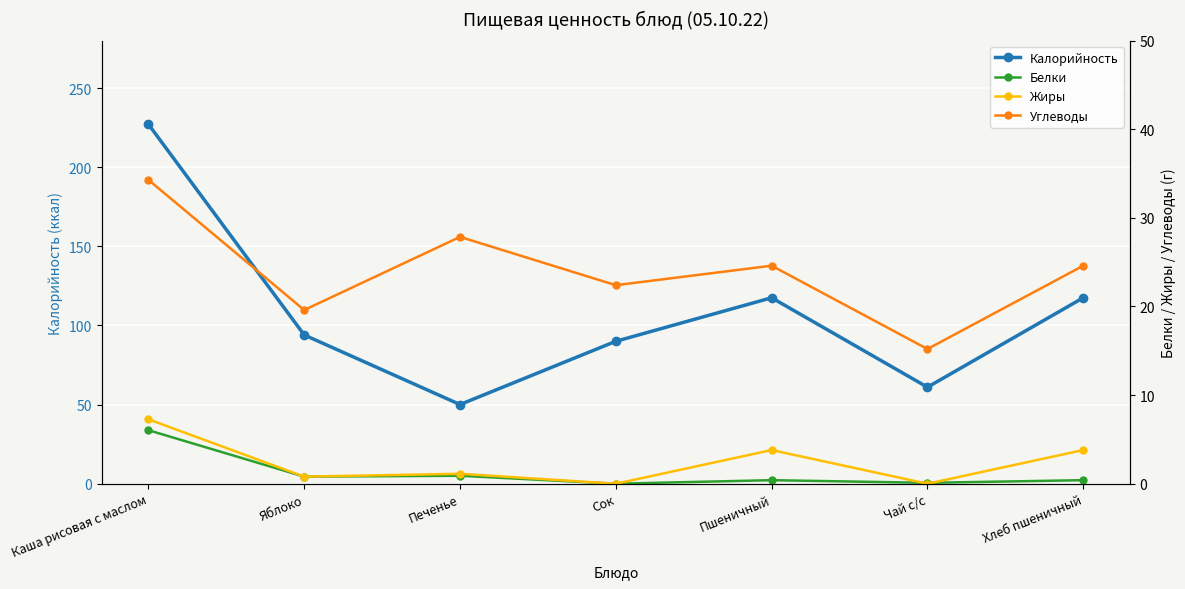

Is it true that Углеводы equals 24.6 at Пшеничный?

True